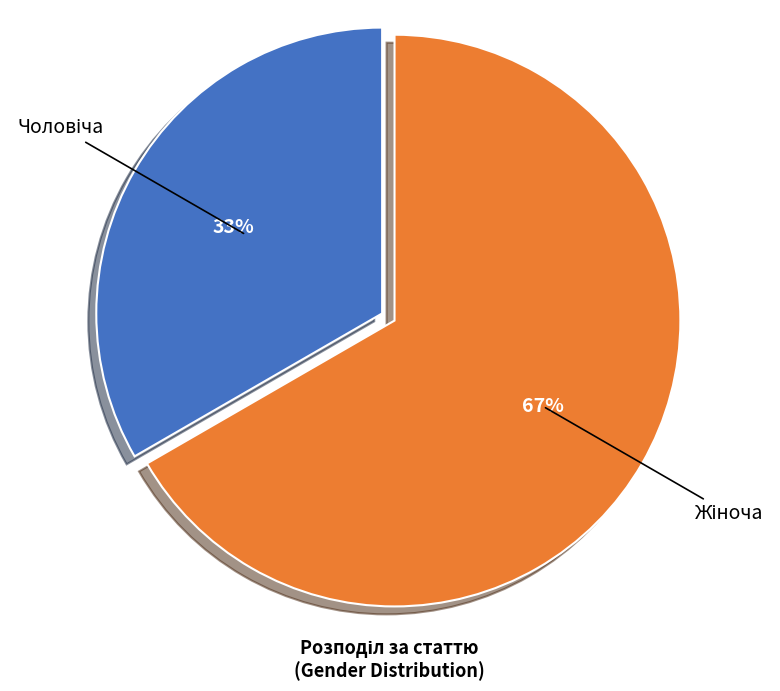

Does any single category account for the majority?

Yes